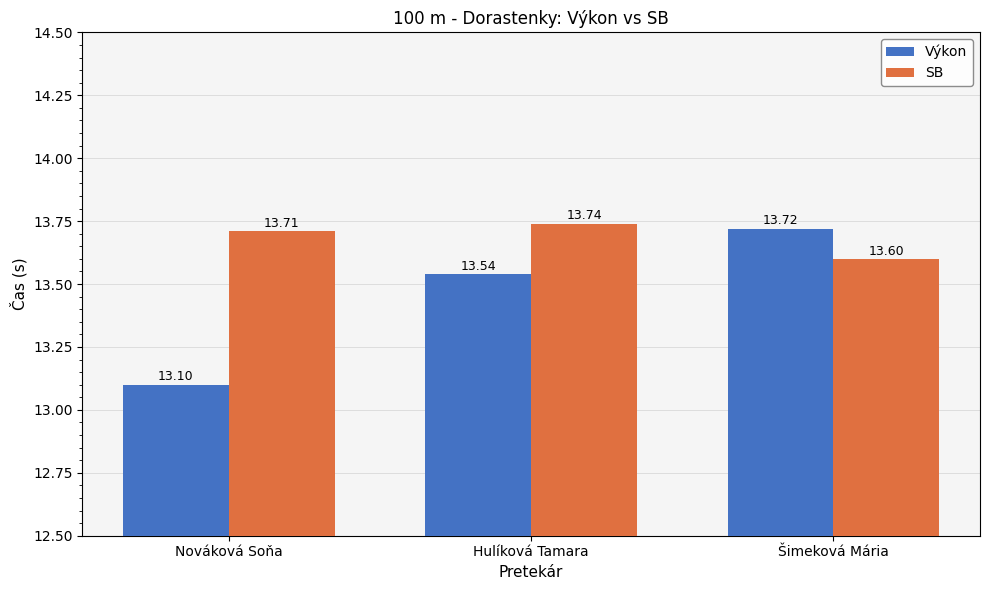

What is the difference between the maximum and minimum values in the Výkon series?

0.6